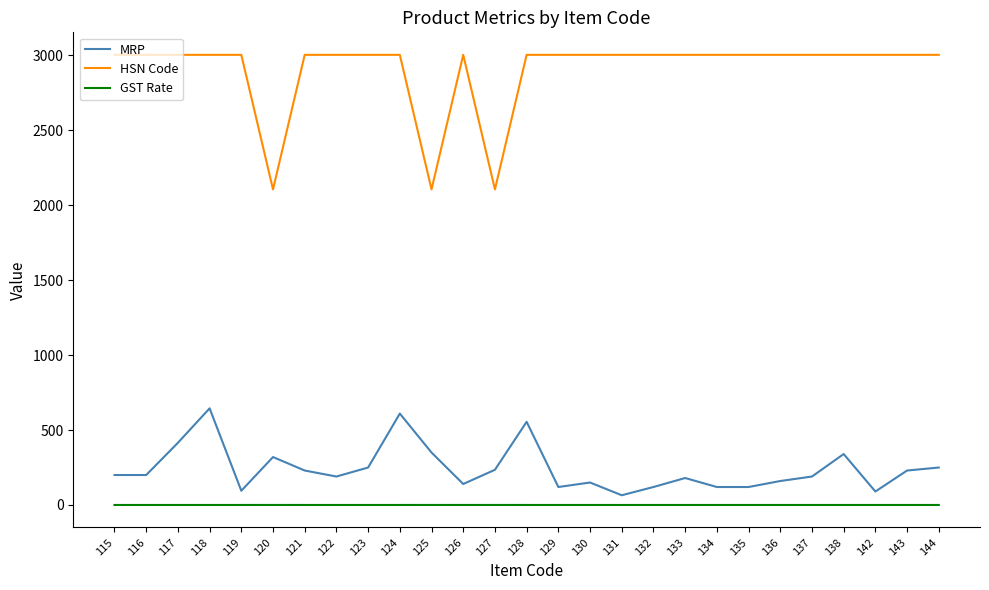

At 115, list the series in order from smallest to largest.

GST Rate, MRP, HSN Code